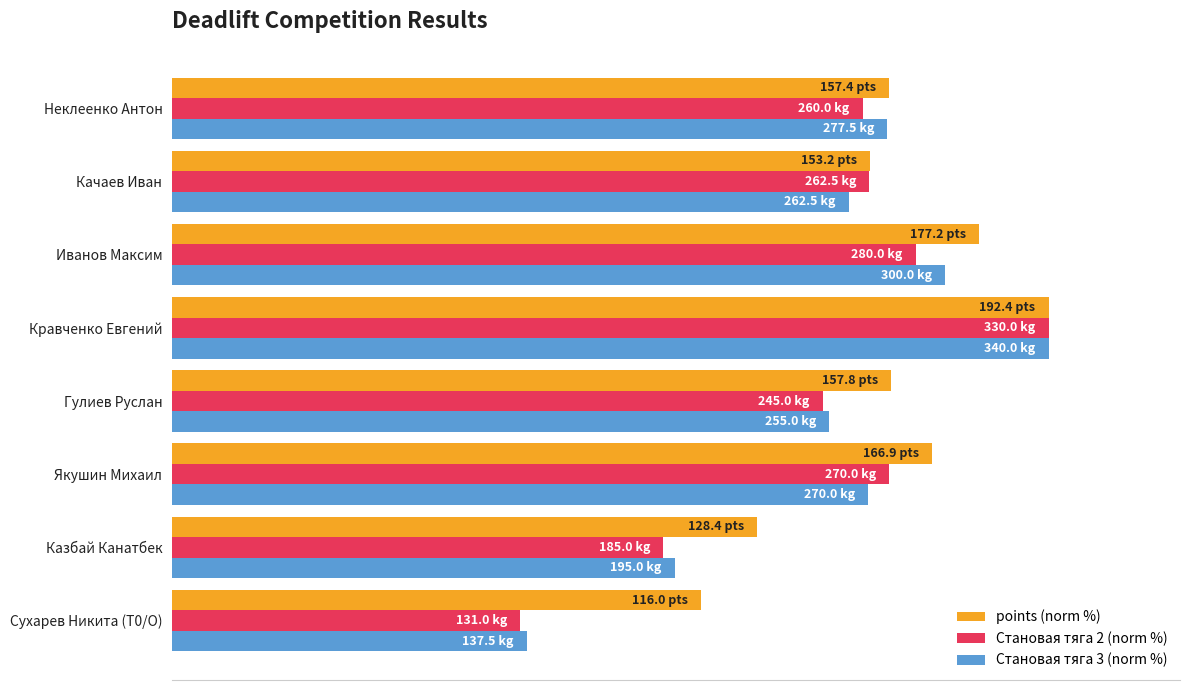

What is the difference between the maximum and second lowest values in the Становая тяга 2 (norm %) series?

43.9